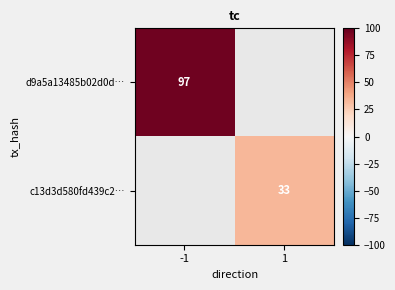

At which category does the chart reach its minimum across all series?

1